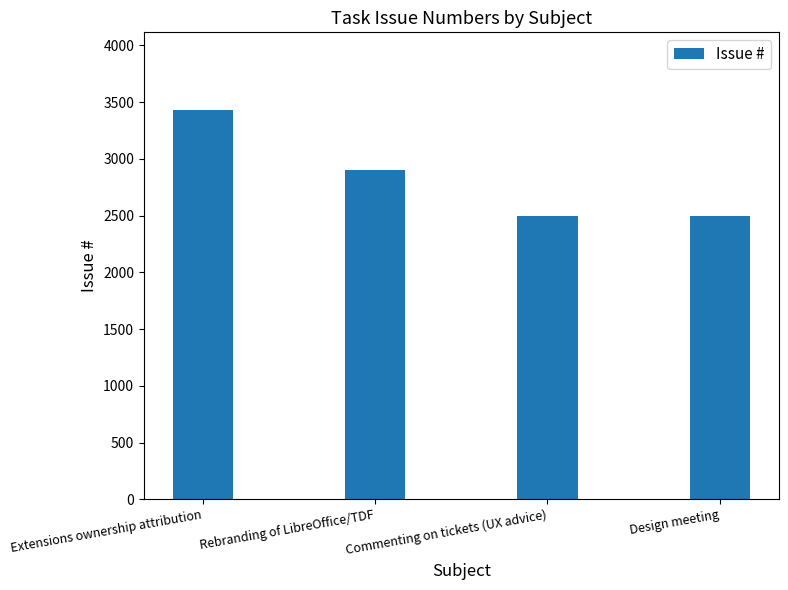

What is the difference between the second highest and minimum values?

406